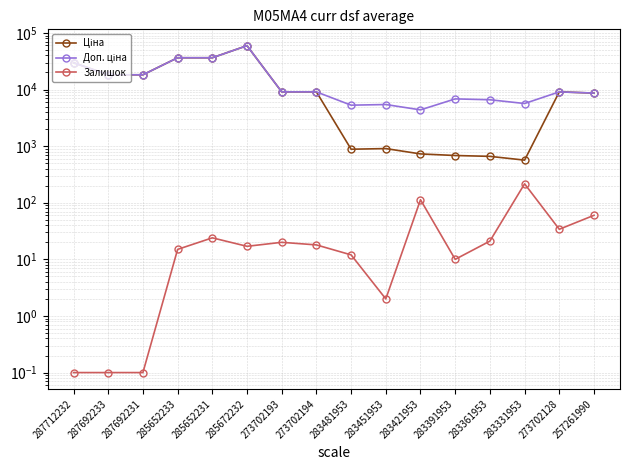

In Ціна, how many points are higher than both neighbors (excluding endpoints)?

3